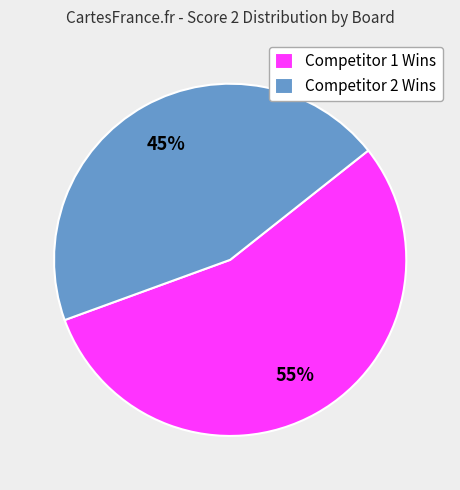

Is it true that Competitor 2 Wins is 38% of the pie?

False